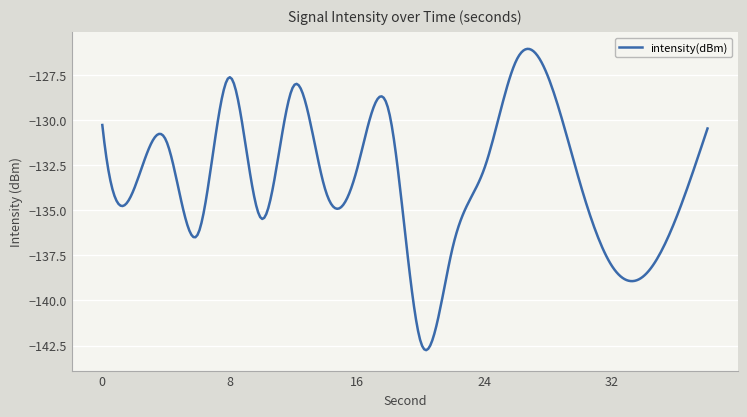

What is the greatest value displayed?

-126.0